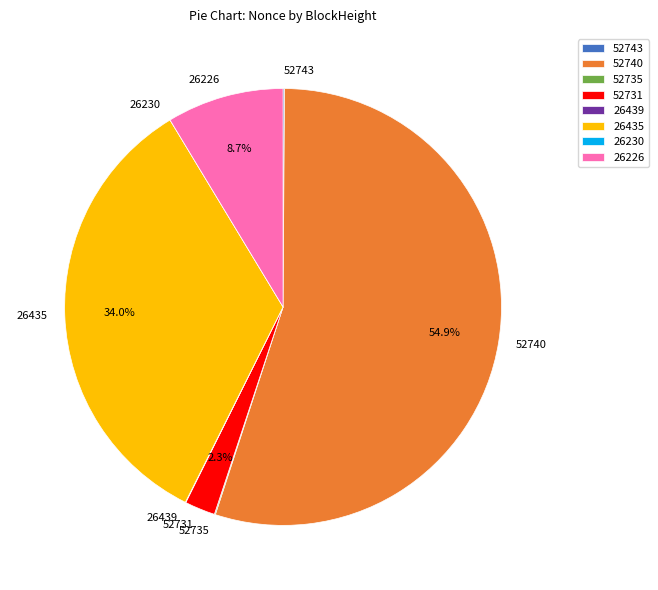

To the nearest percent, what is the difference between the 52740 and 52731 slice percentages?

53%